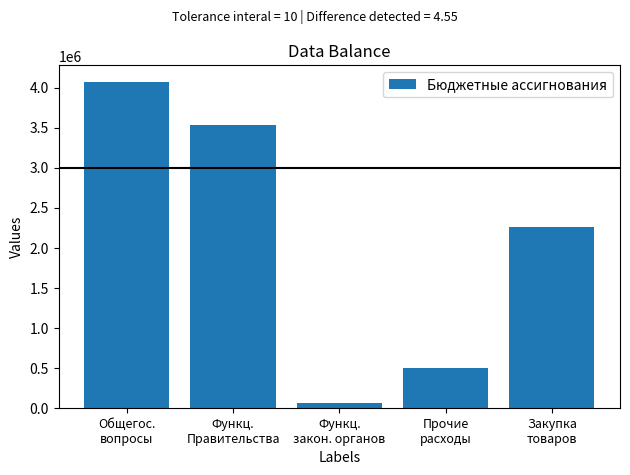

Which has a higher value, Прочие
расходы or Общегос.
вопросы?

Общегос.
вопросы